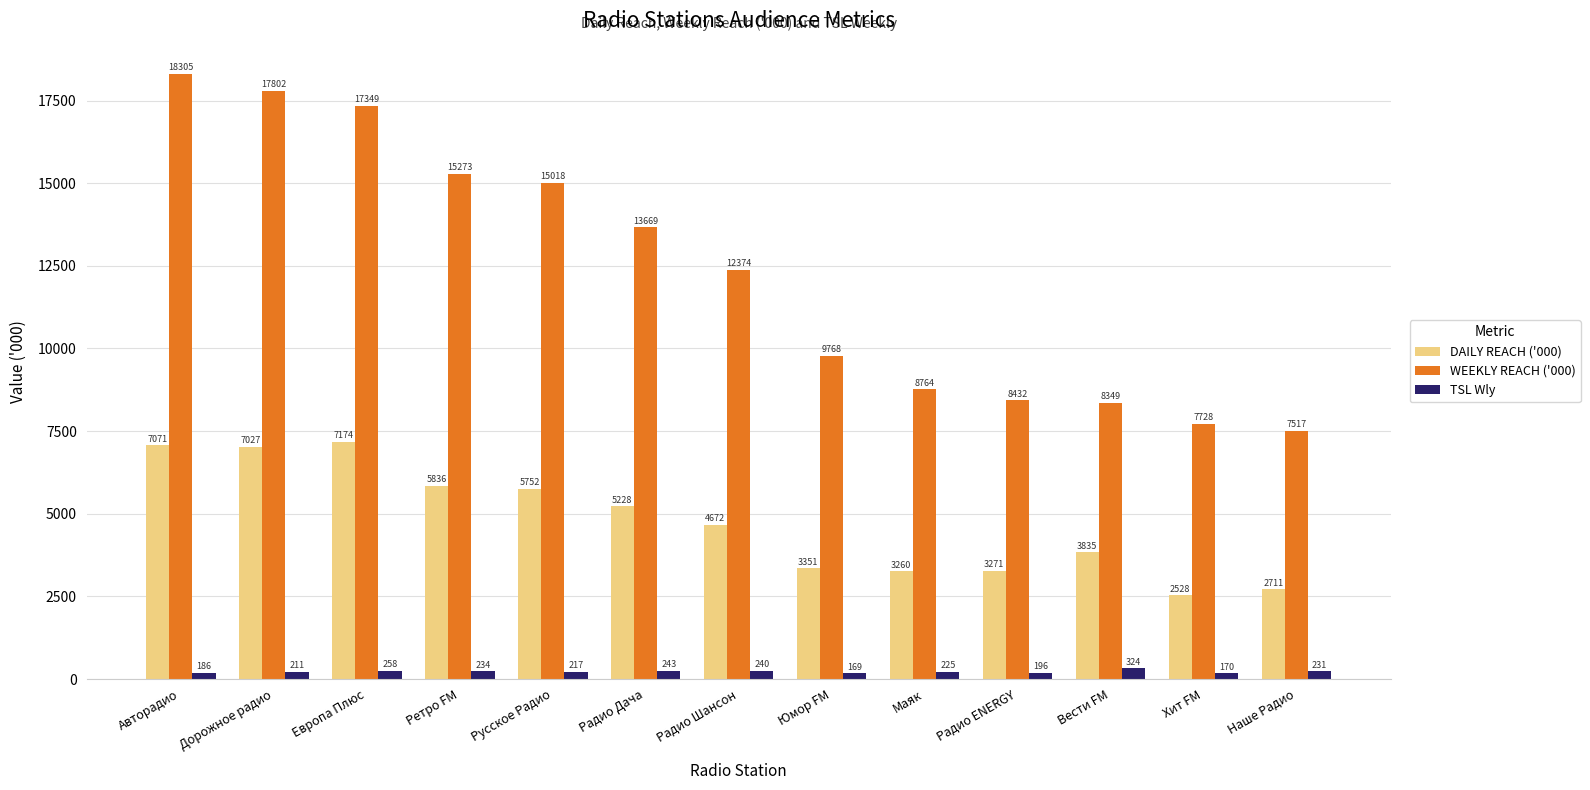

At which category does the chart reach its minimum across all series?

Юмор FM